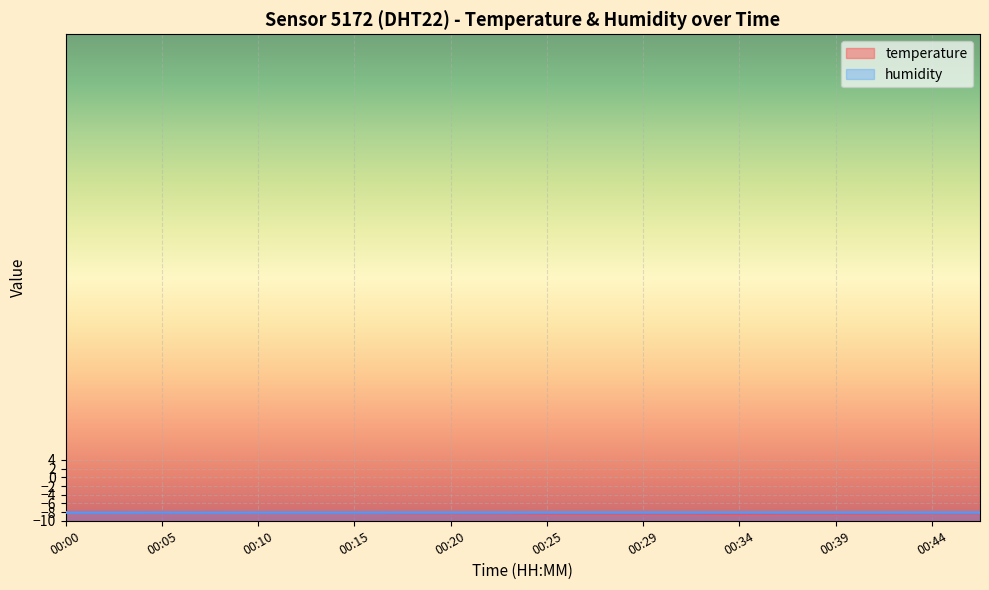

Rank the categories by value from lowest to highest.

00:34, 00:25, 00:27, 00:29, 00:32, 00:37, 00:39, 00:42, 00:17, 00:20, 00:22, 00:44, 00:47, 00:05, 00:10, 00:12, 00:15, 00:00, 00:03, 00:08